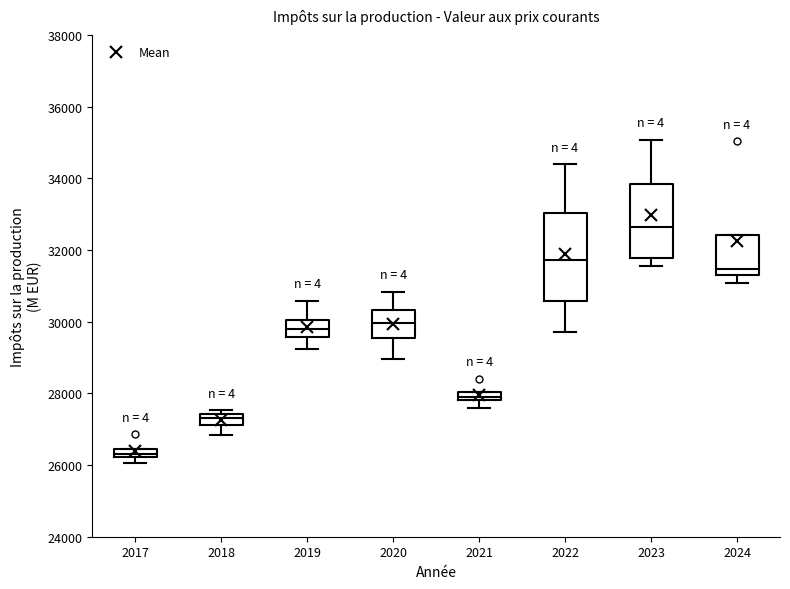

Comparing the boxes themselves (not the whiskers), which one is the tallest?

2022